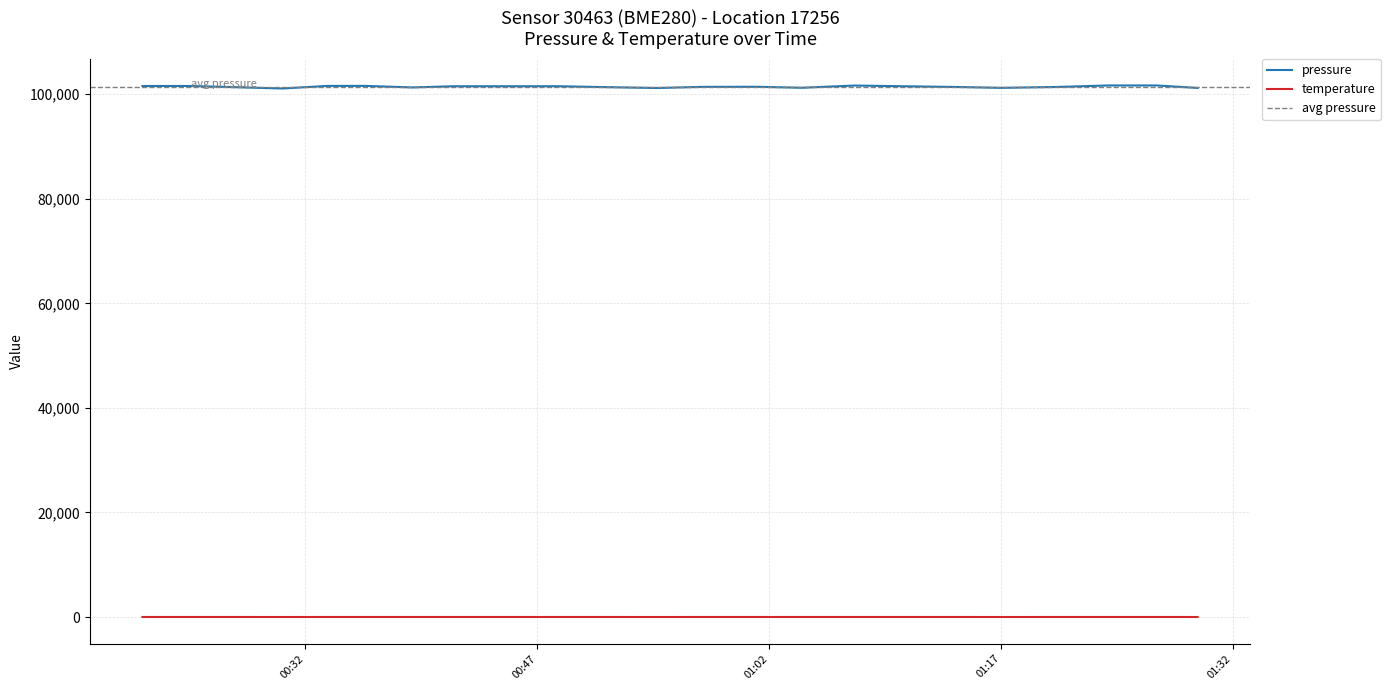

How many data points in pressure are less than 101423?

10